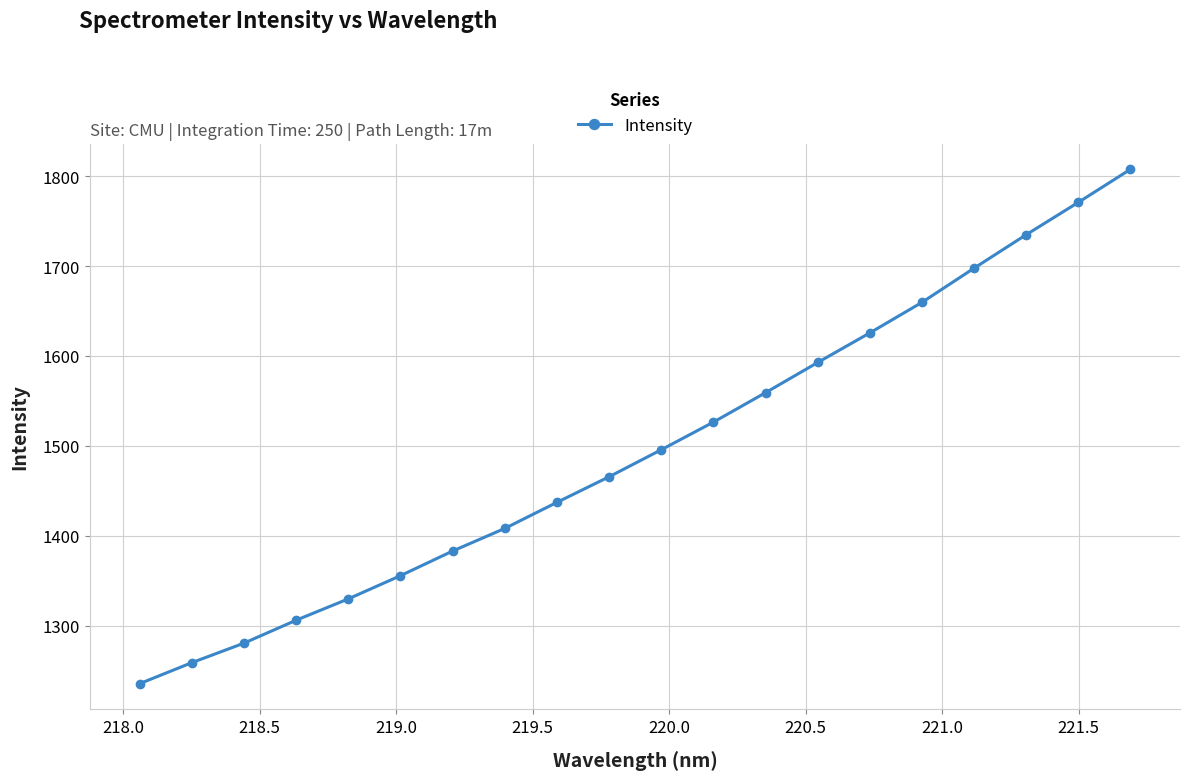

What is the value of the 19th point from the left?

1770.8